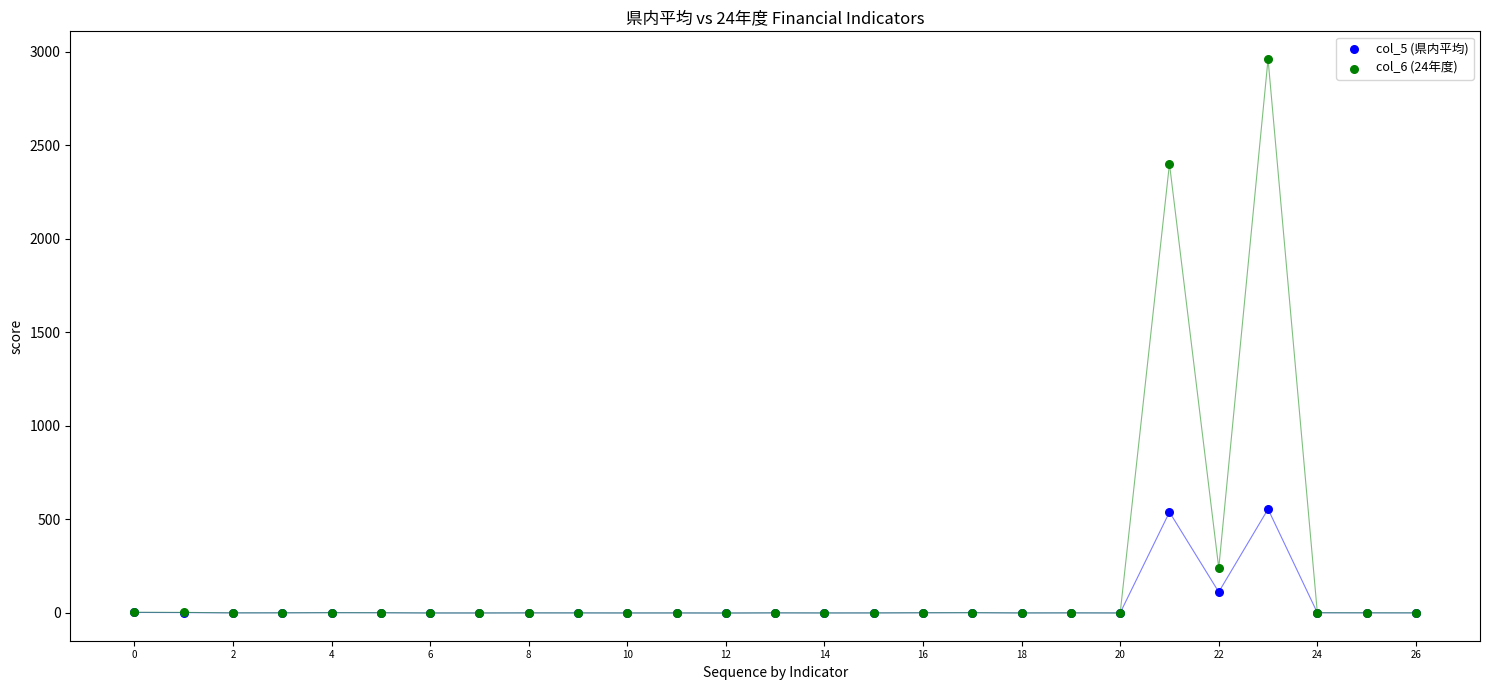

Which series reaches the maximum Y coordinate?

col_6 (24年度)